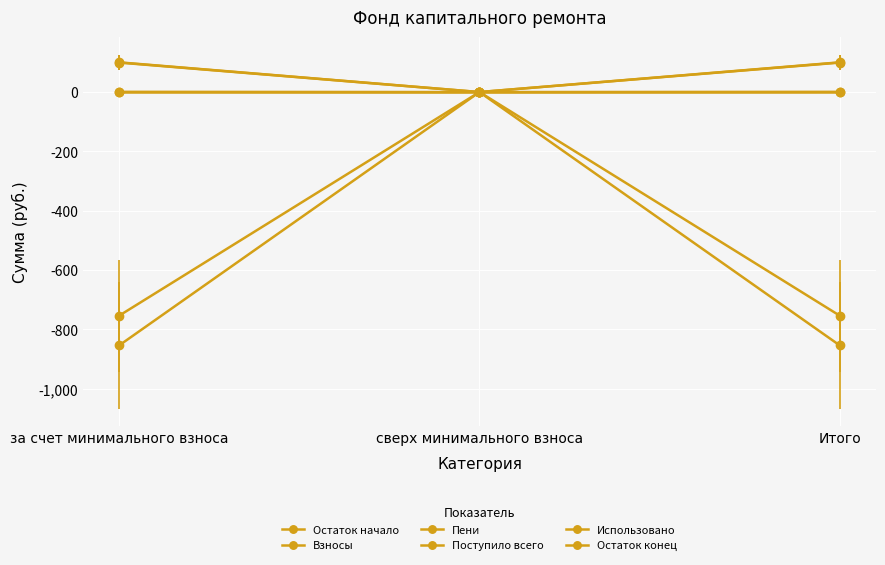

Reading left to right, transcribe all the data shown in this chart.

Остаток начало: -853.8	0.0	-853.8
Взносы: 99.4	0.0	99.4
Пени: 0.8	0.0	0.8
Поступило всего: 100.2	0.0	100.2
Использовано: 0.0	0.0	0.0
Остаток конец: -753.6	0.0	-753.6